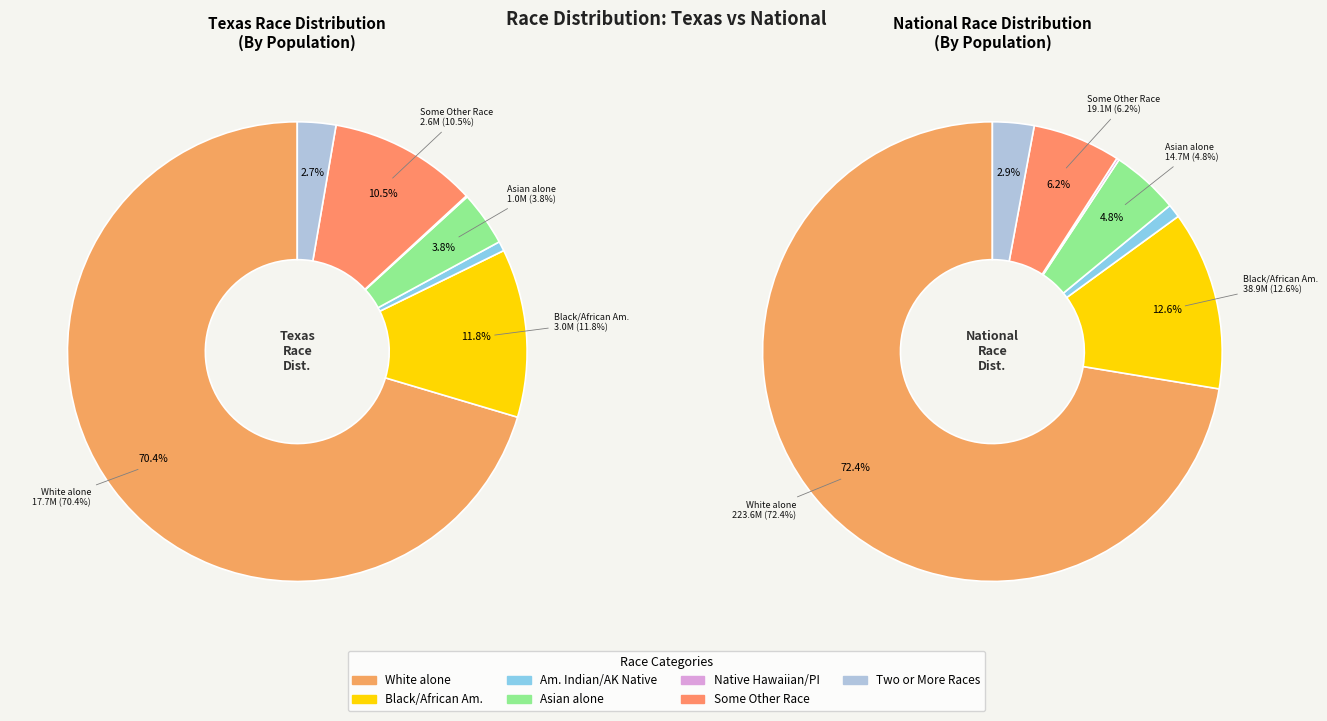

Does any single category account for the majority?

Yes